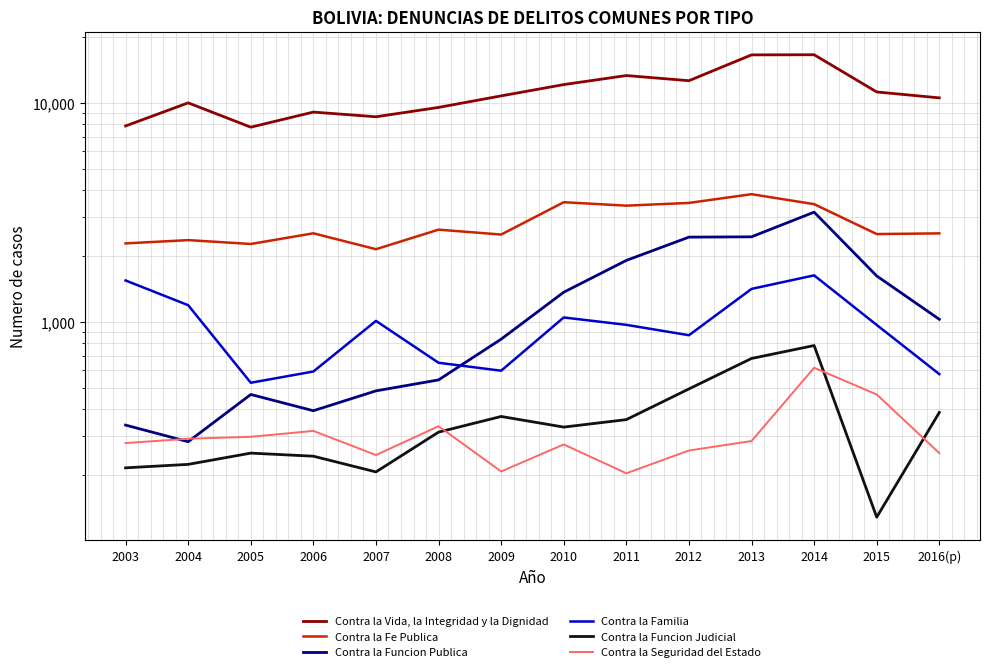

How many lines are shown in the chart?

6